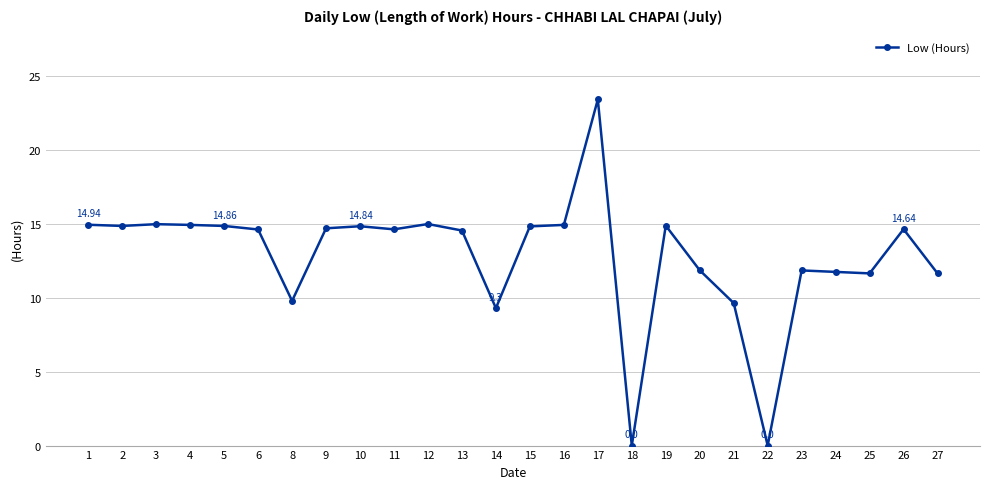

What is the difference between the maximum and minimum values?

23.4